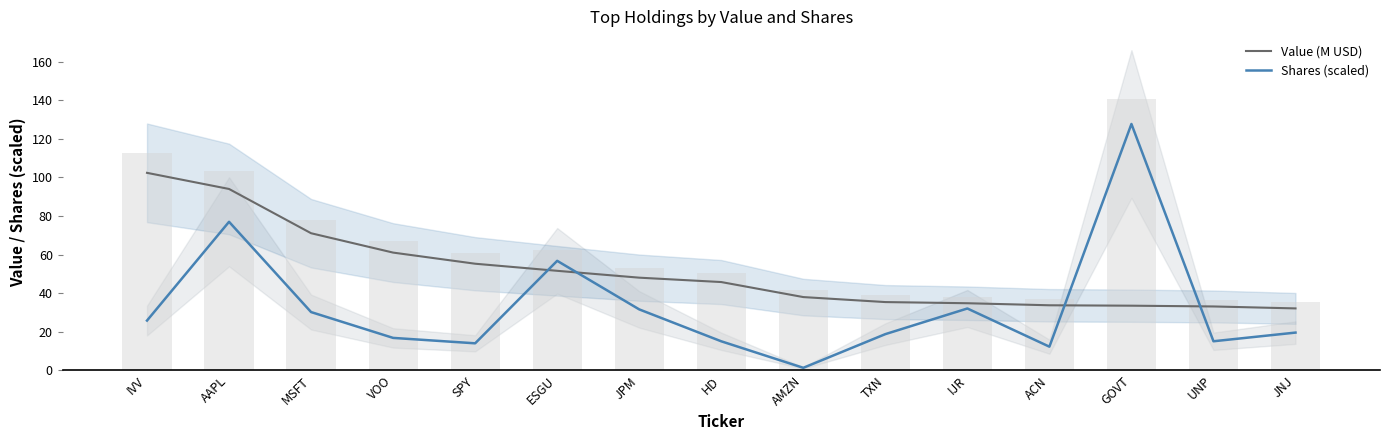

Reading right to left, transcribe all the data shown in this chart.

Value (M USD): 32.0	33.1	33.5	33.7	34.7	35.3	37.9	45.7	48.0	51.5	55.2	61.0	71.0	94.0	102.4
Shares (scaled): 19.5	15.0	127.7	12.2	32.0	18.7	1.2	15.0	31.5	56.7	13.9	16.7	30.1	77.0	25.7